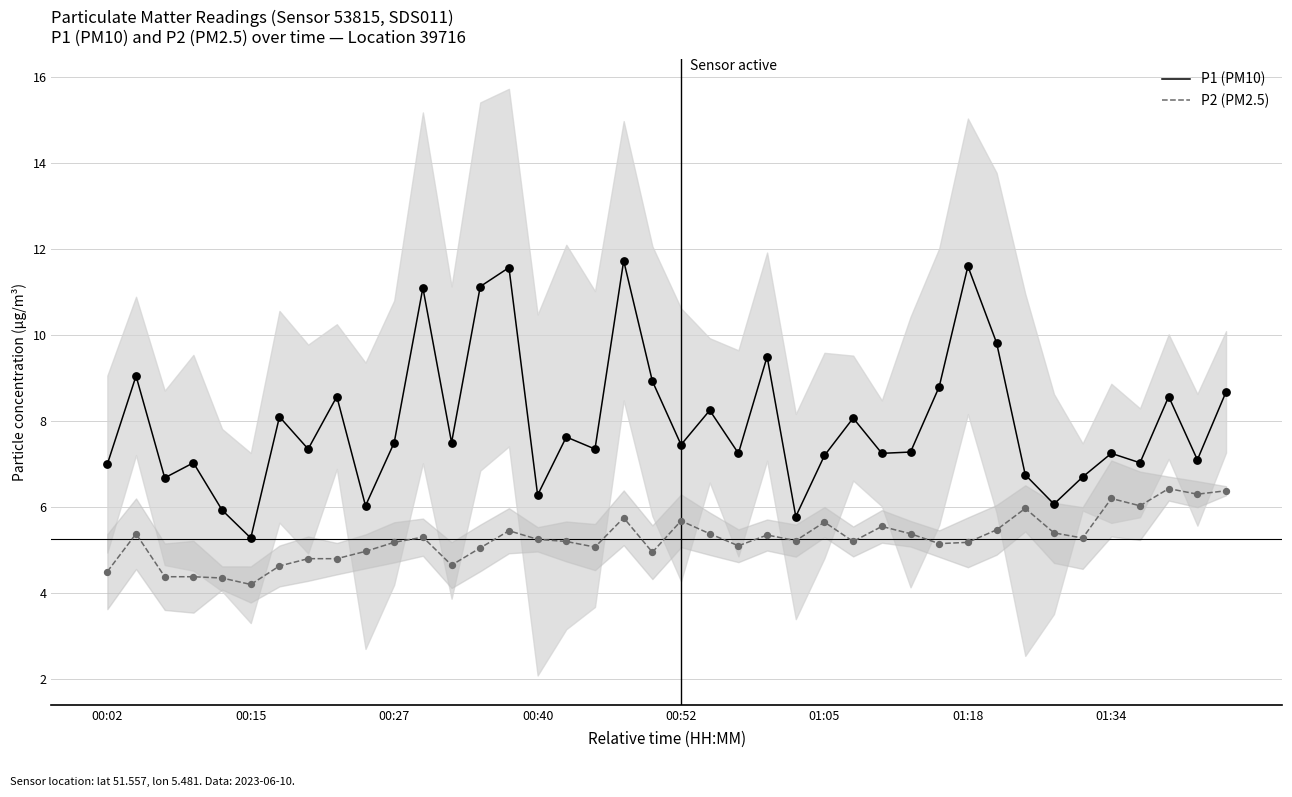

What are all the series names shown in the legend?

P1 (PM10), P2 (PM2.5)